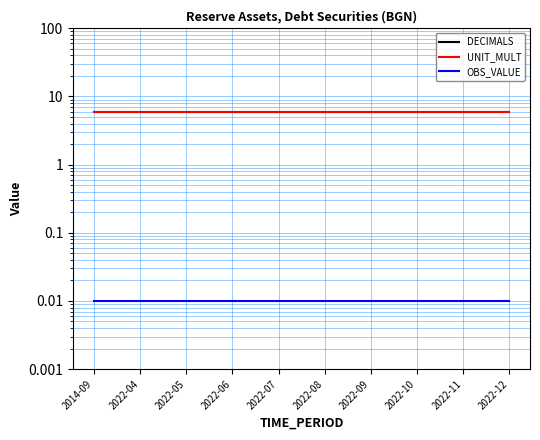

True or false: OBS_VALUE and DECIMALS intersect in this chart.

False